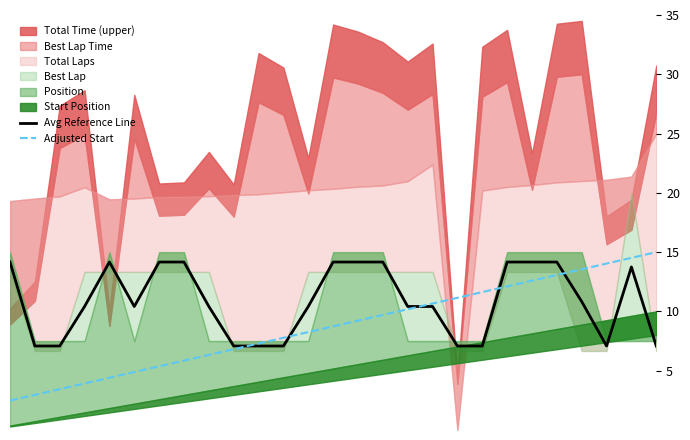

What is the maximum value for Avg Reference Line?

14.2